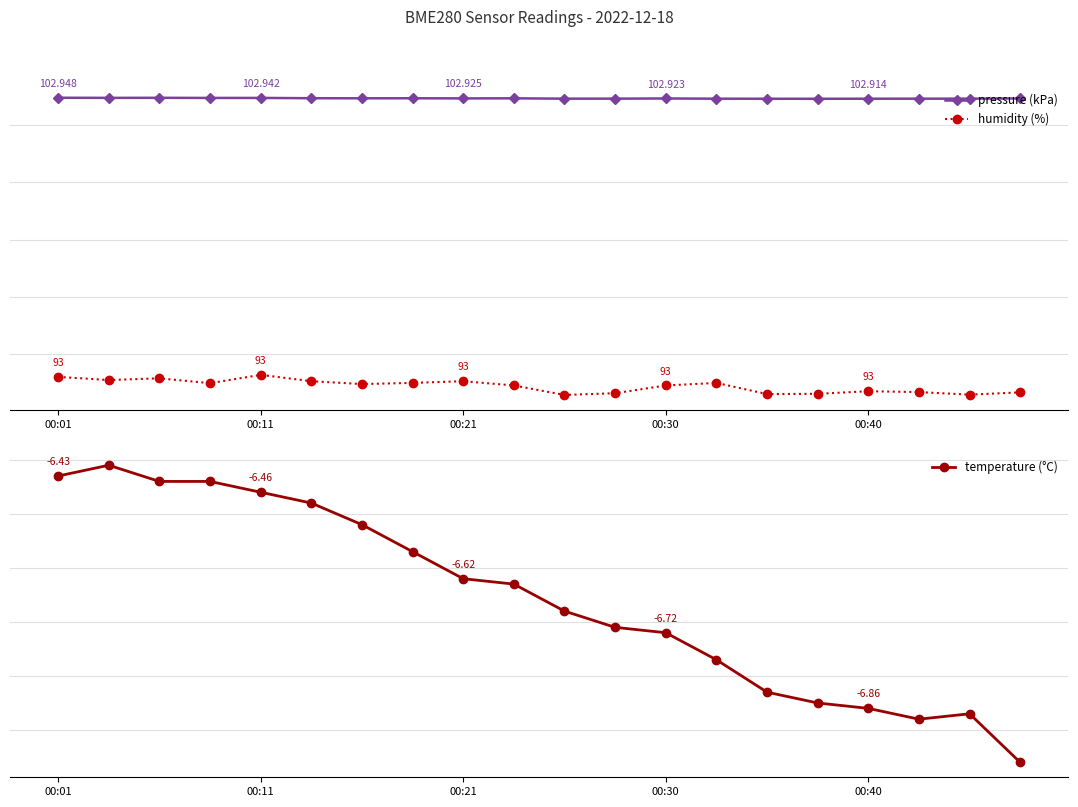

What are all the series names shown in the legend?

pressure (kPa), humidity (%), temperature (°C)